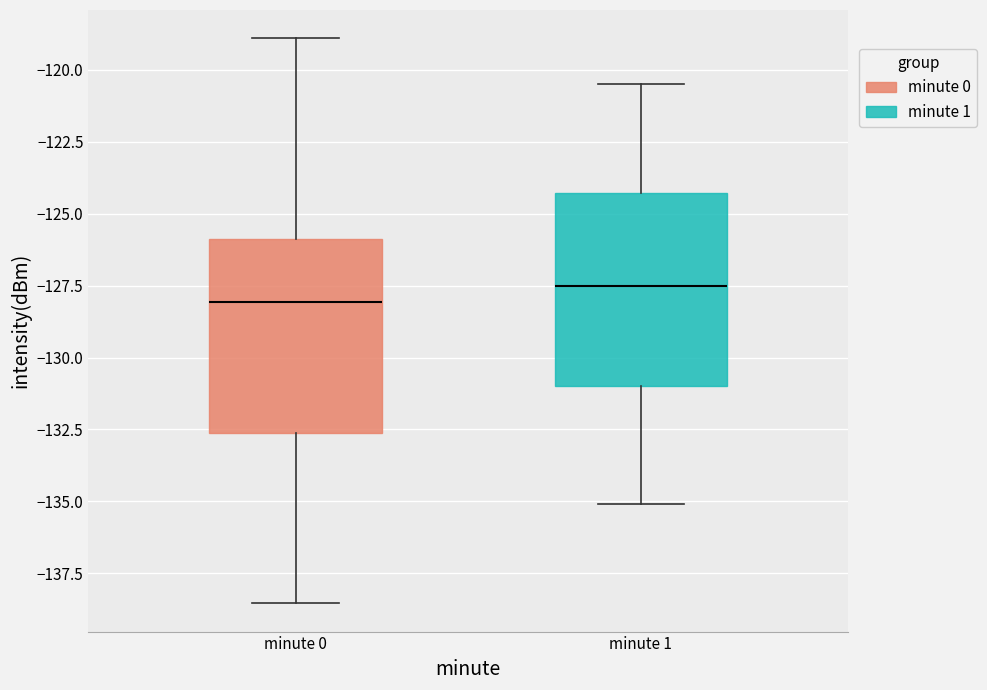

Which box's median line is the highest?

minute 1